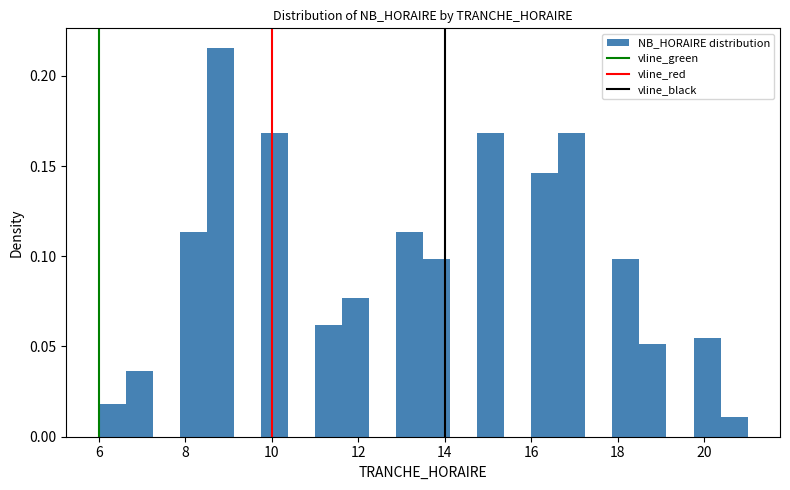

Around what value on the x-axis is the tallest bar? Give the approximate position of its centre, as read against the axis.

8.8